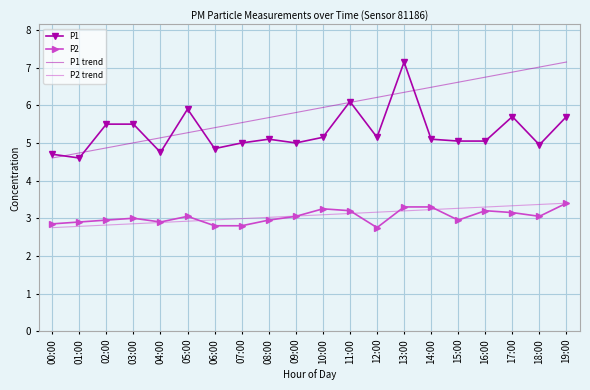

Is the value of P1 trend at 13:00 greater than the value of P2 at 11:00?

Yes